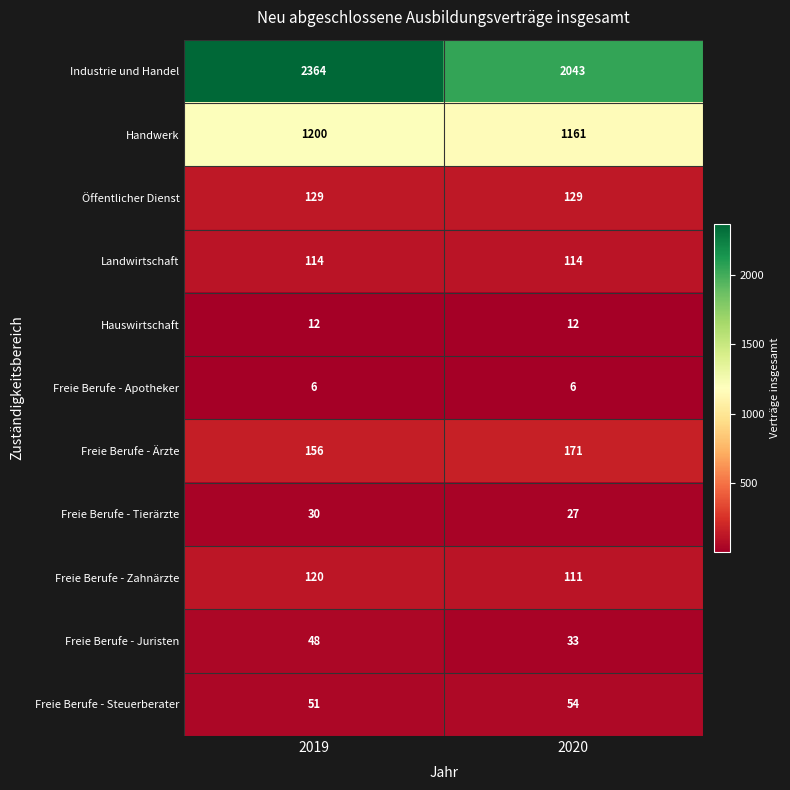

At how many categories does at least one series exceed 1113?

2